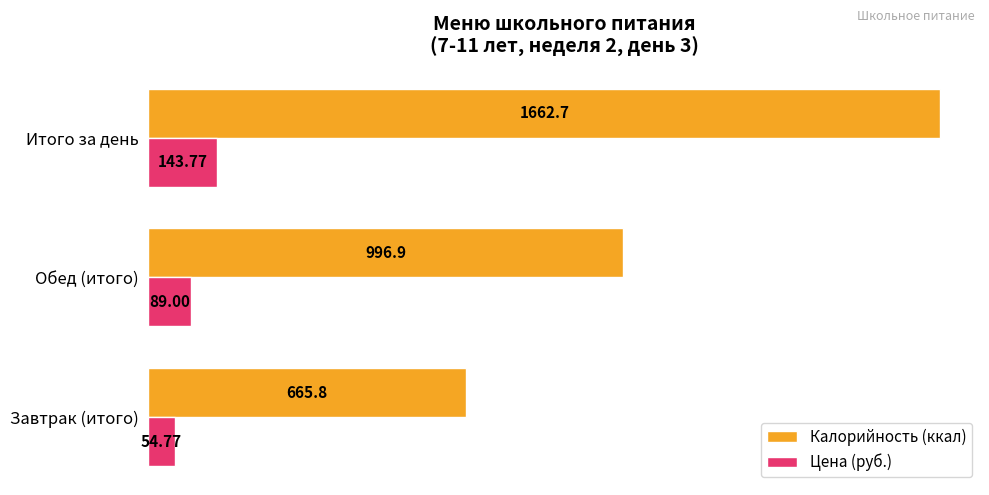

Where is Калорийность (ккал) nearest to the value 1164?

Обед (итого)